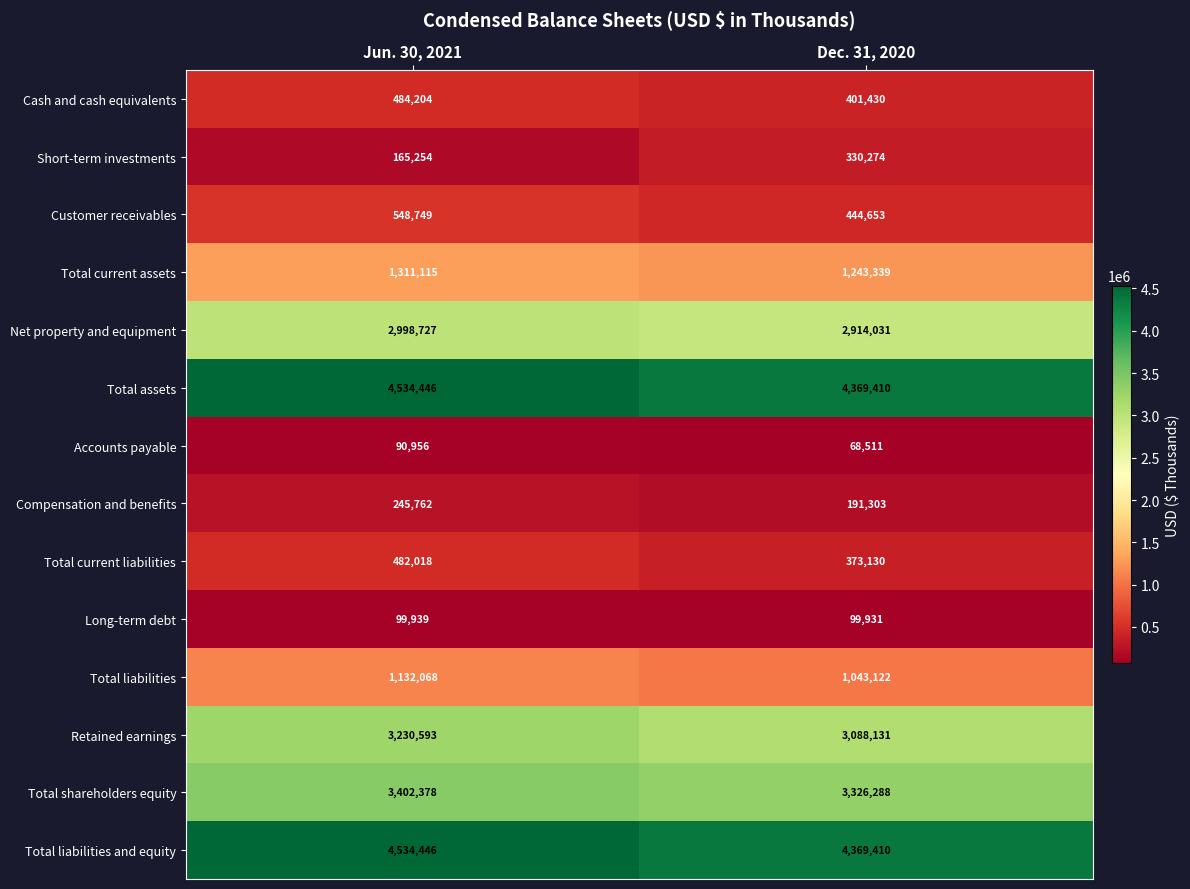

What is the maximum value shown in the chart?

4534446